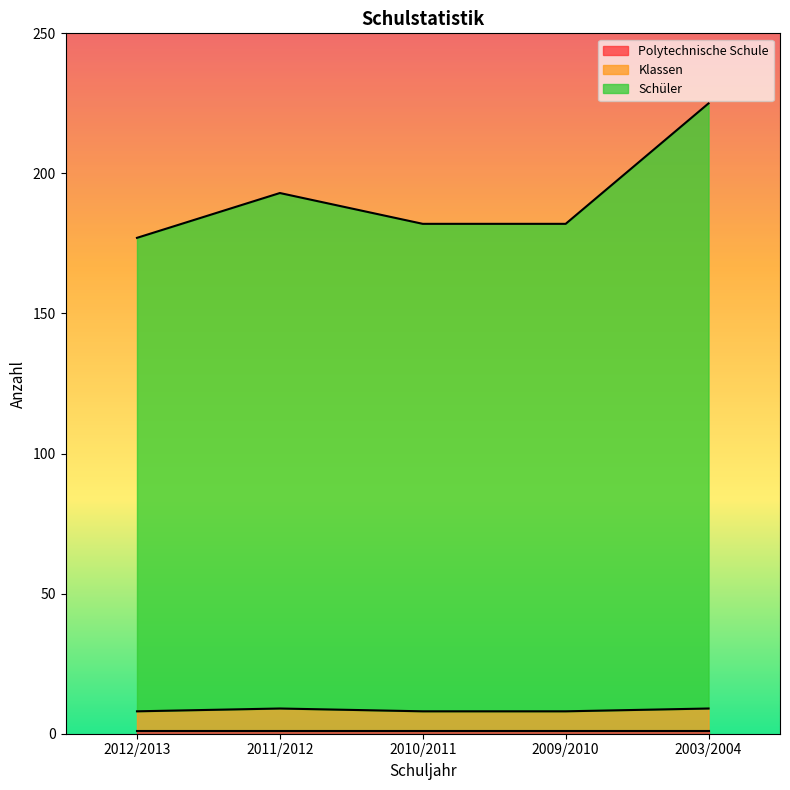

True or false: Klassen and Schüler cross at least once.

False